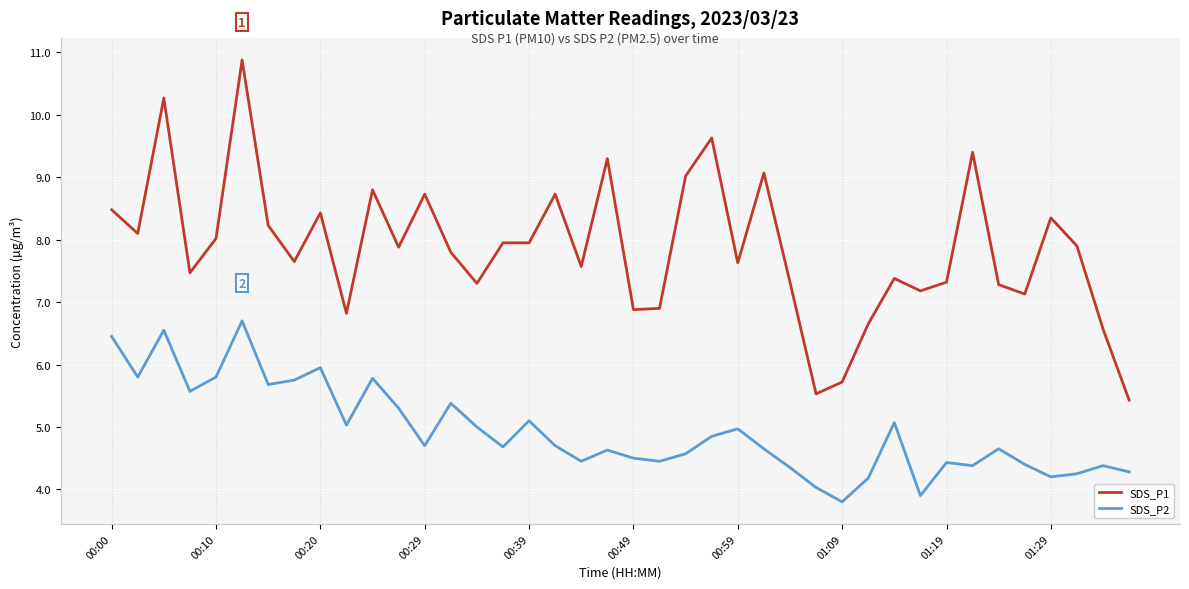

Which series has the largest total across all categories?

SDS_P1